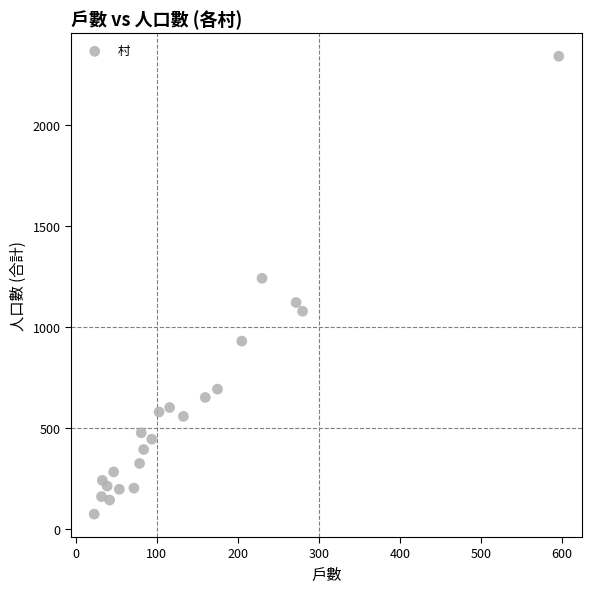

What is the range of X values (max minus min)?

573